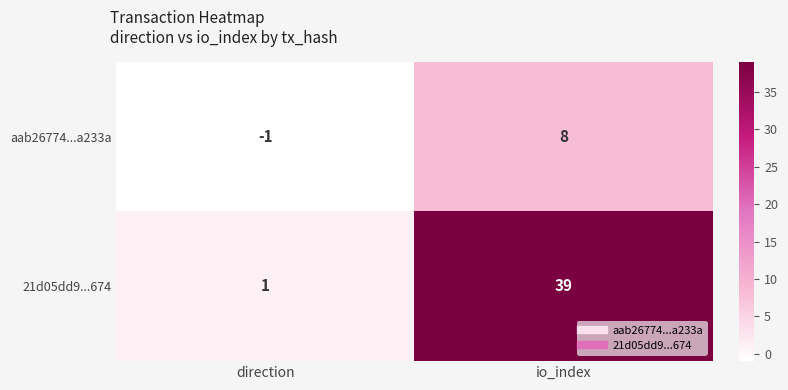

What is the sum of the aab26774...a233a values at io_index and direction?

7